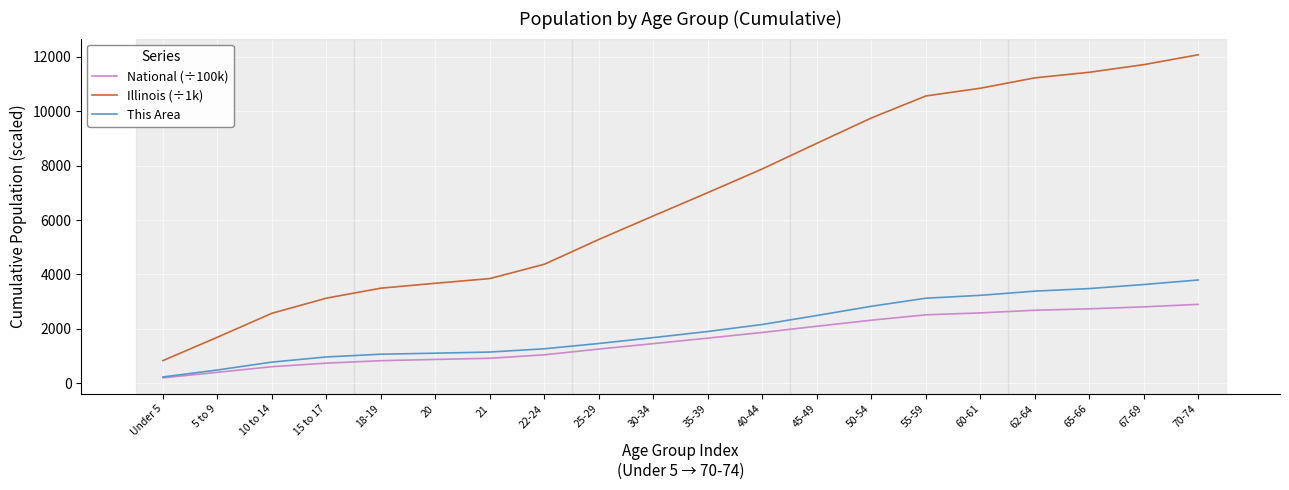

At which label does Illinois (÷1k) first exceed 7007?

35-39